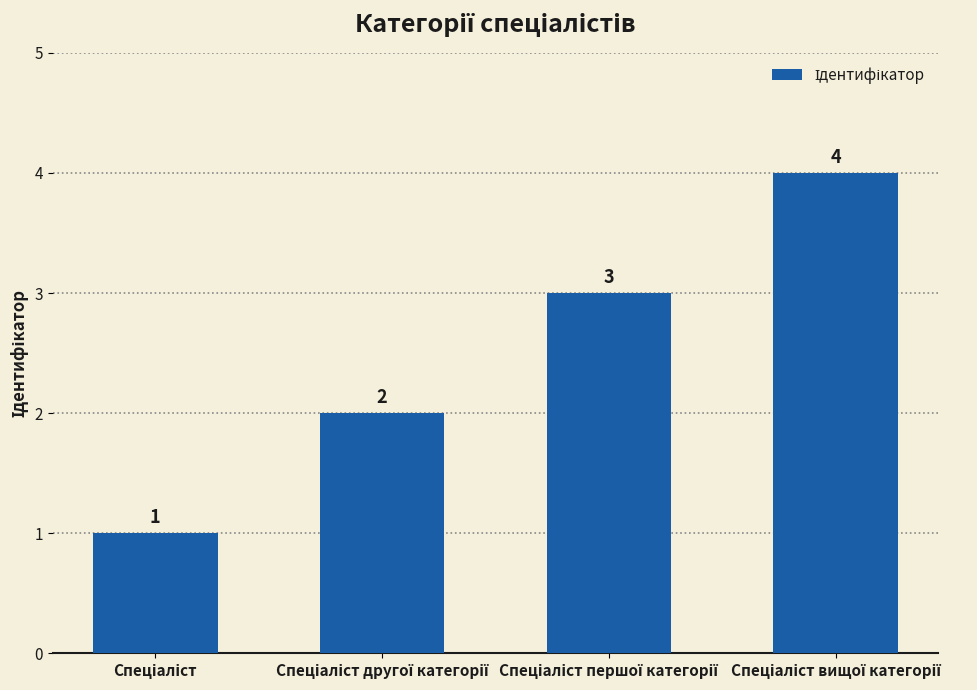

What is the maximum value shown in the chart?

4